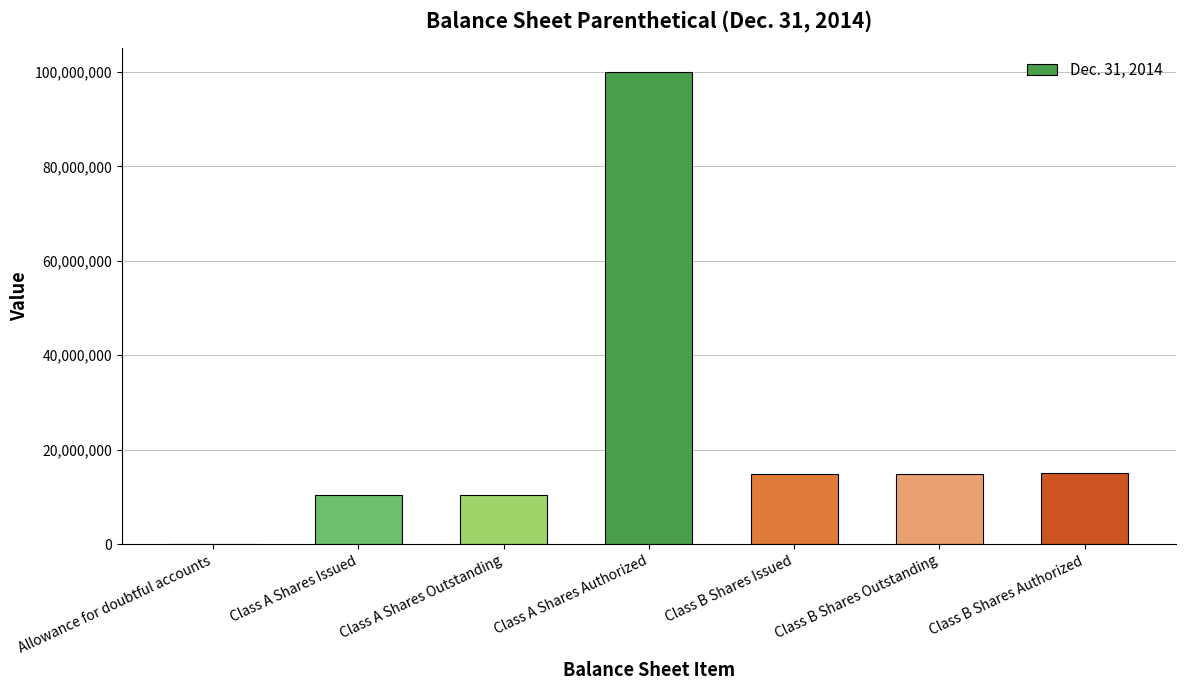

Between Class B Shares Authorized and Allowance for doubtful accounts, which is larger?

Class B Shares Authorized